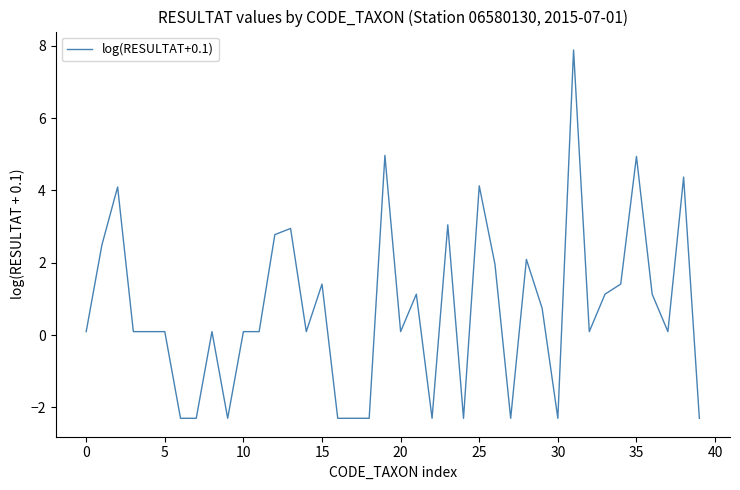

What is the greatest value displayed?

7.9